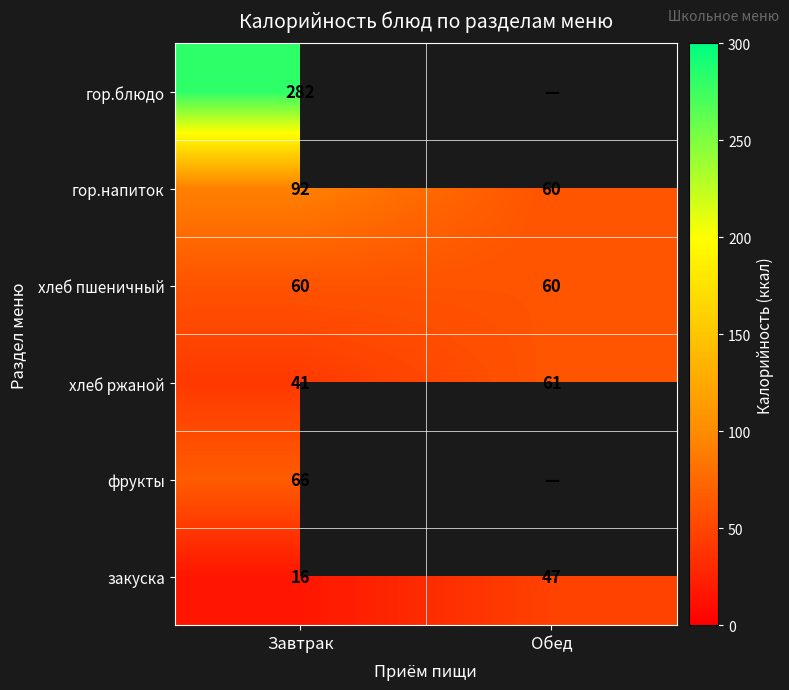

What is the spread (max minus min) of values at Завтрак?

266